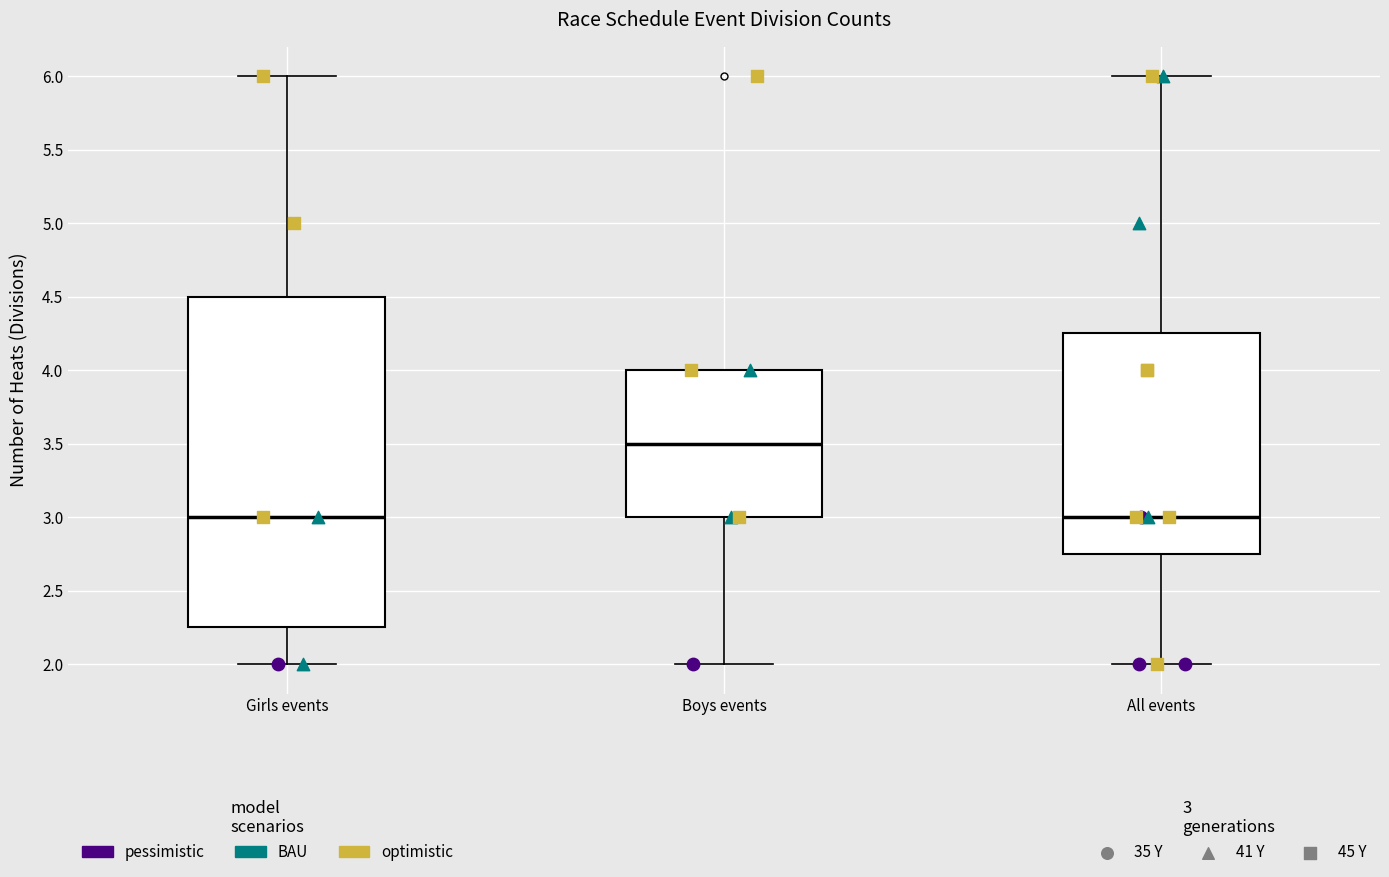

Where is the lower edge of the box for Boys events on the y-axis? The values are not printed on the chart, so give them approximately, as read against the axis.

3.00